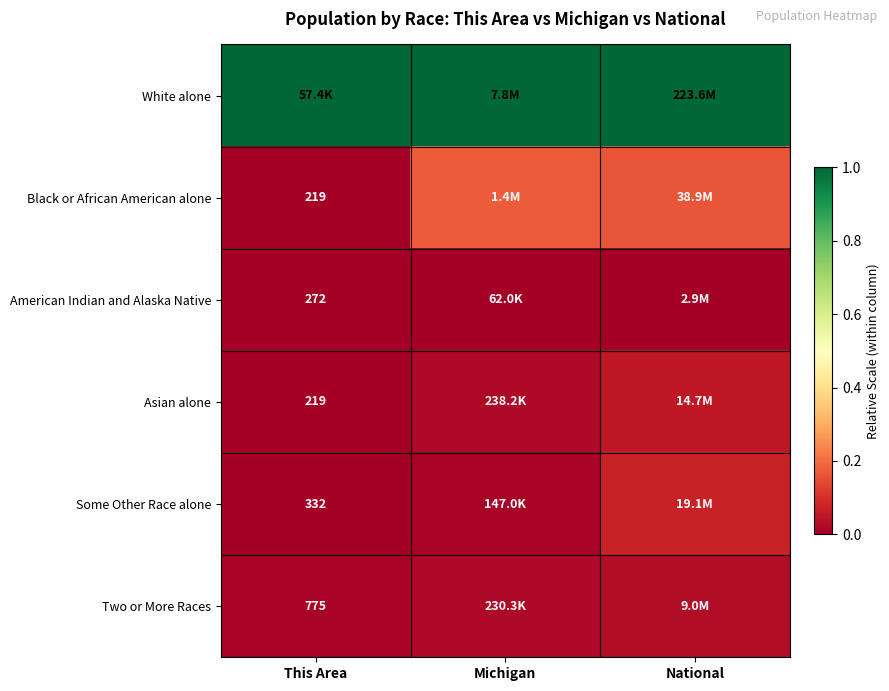

Rank the categories by Asian alone value from highest to lowest.

National, Michigan, This Area